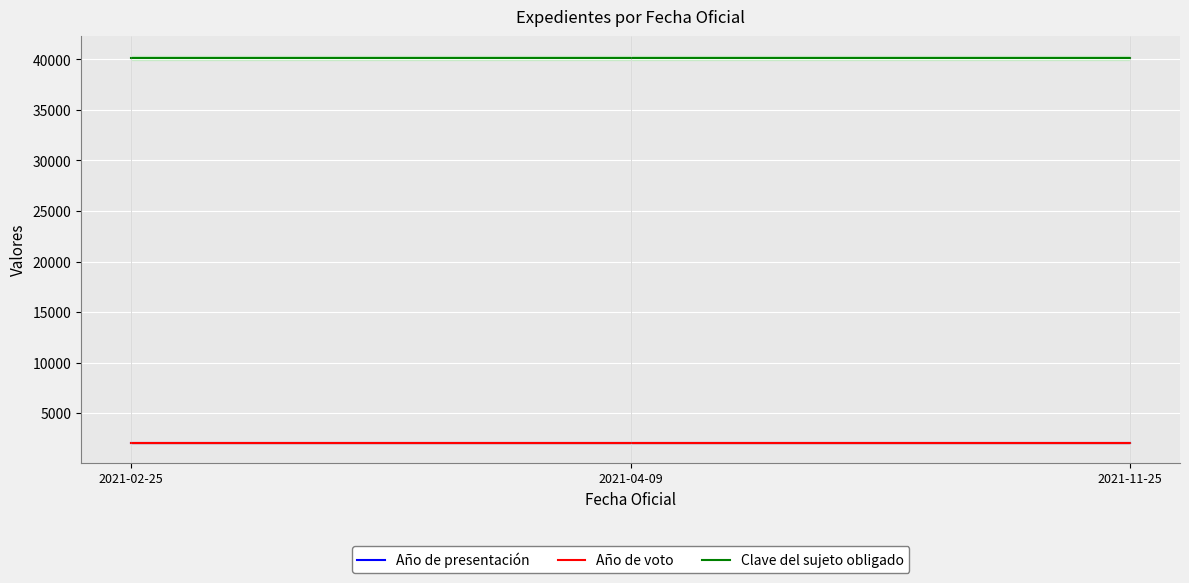

What is the label of the 3rd point from the right?

2021-02-25